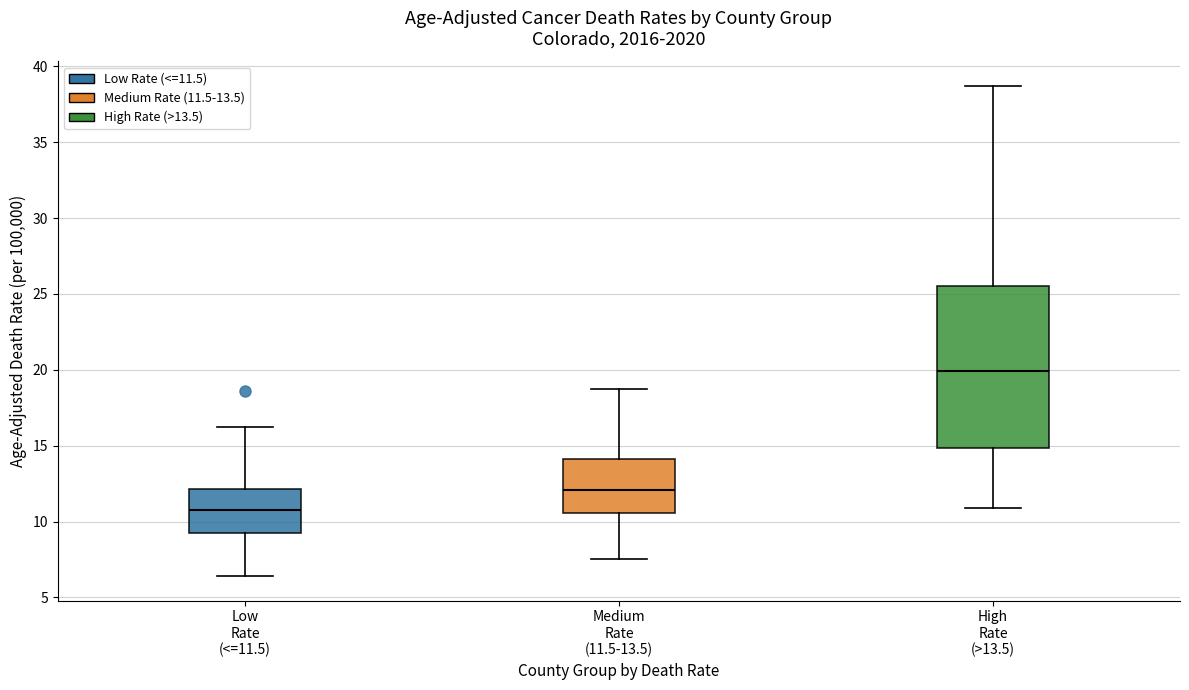

Which box has the highest median line?

High Rate (>13.5)